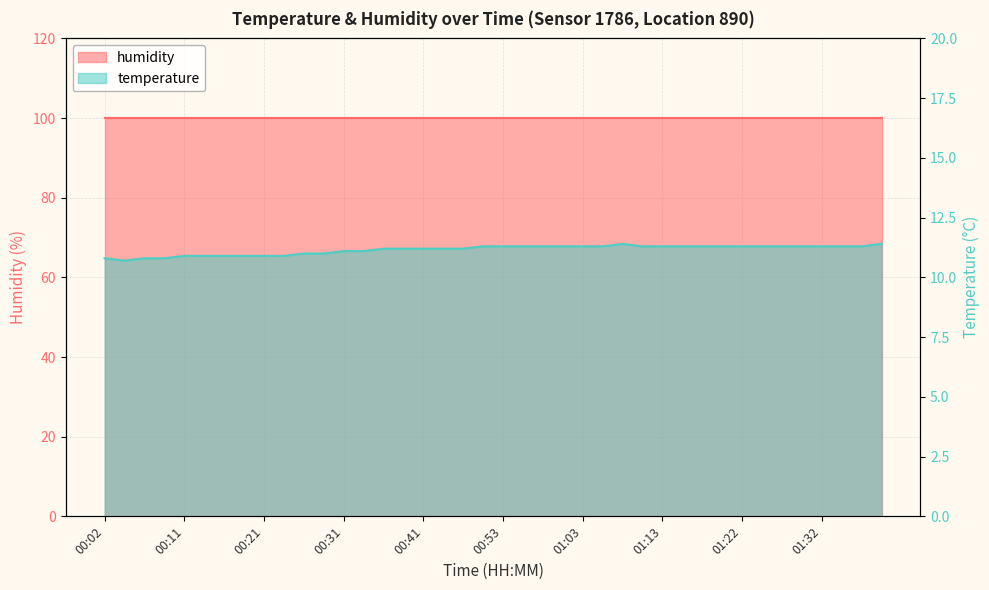

How many interior local peaks (higher than both neighbors) does the data have?

1